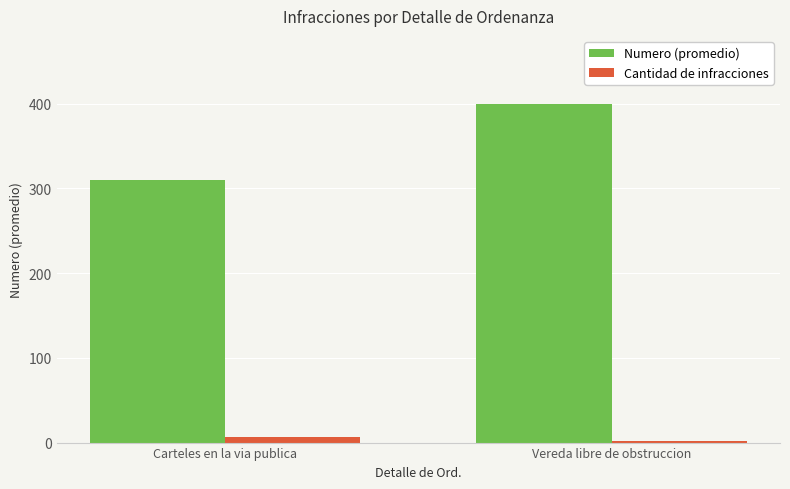

Which category has the lowest value in the Numero (promedio) series?

Carteles en la via publica